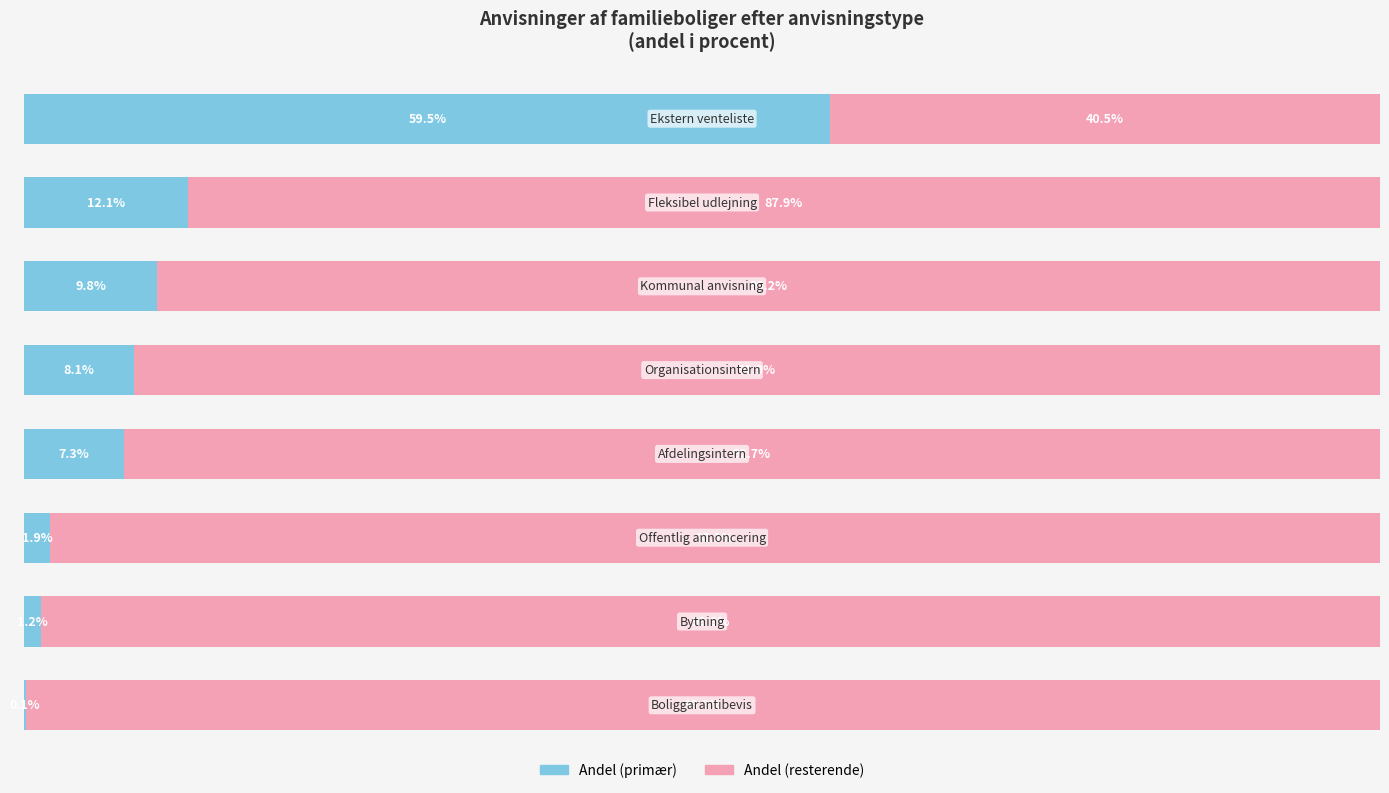

What are all the series names shown in the legend?

Andel (primær), Andel (resterende)